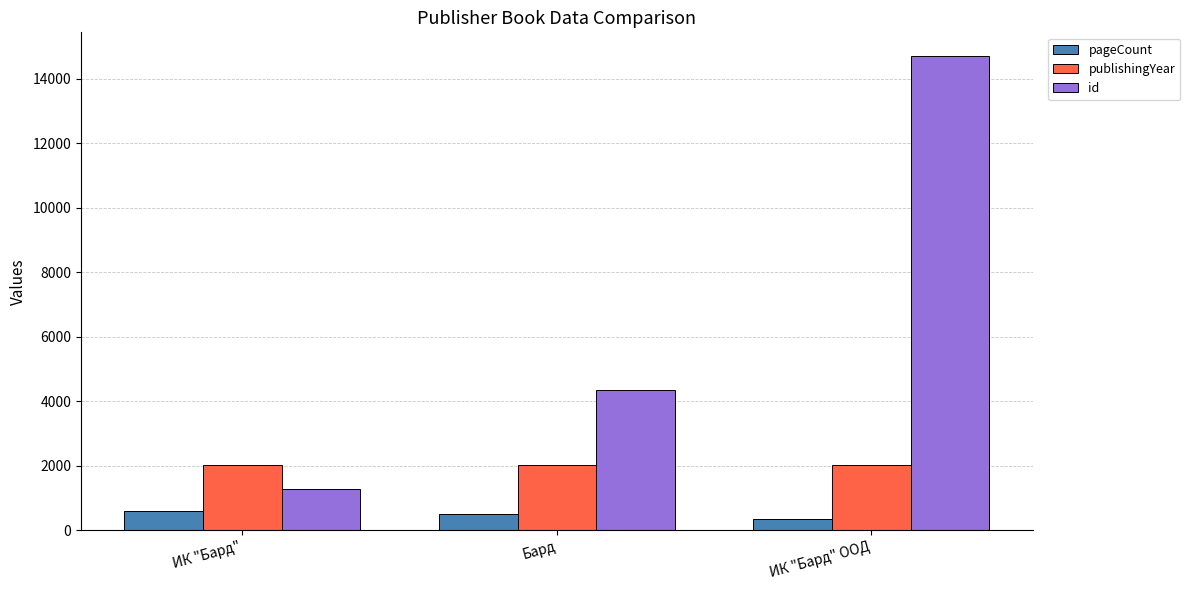

Rank the series by their maximum value, from highest to lowest.

id, publishingYear, pageCount